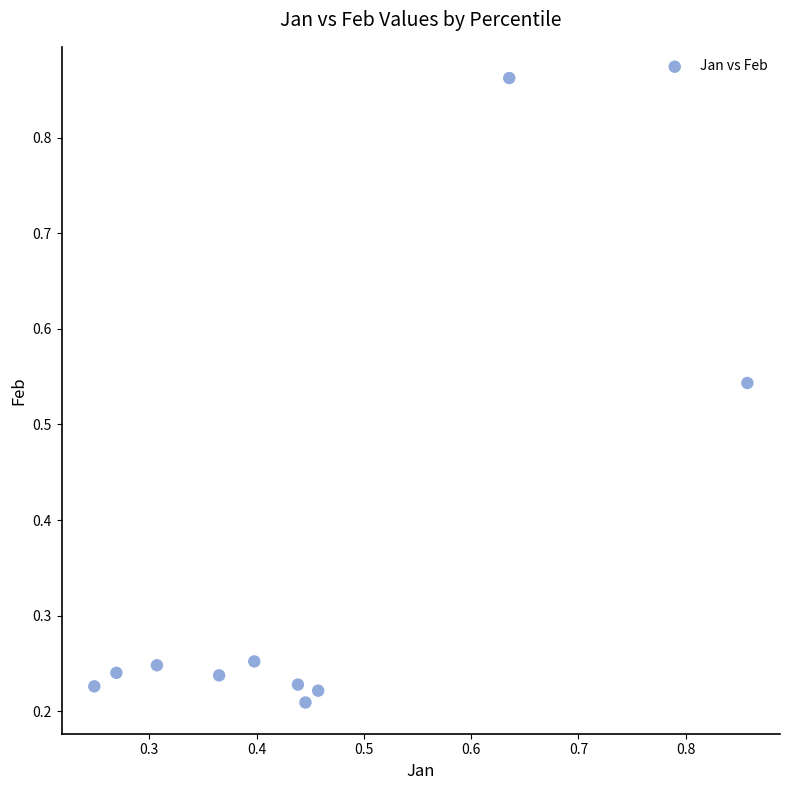

What is the average X value?

0.4